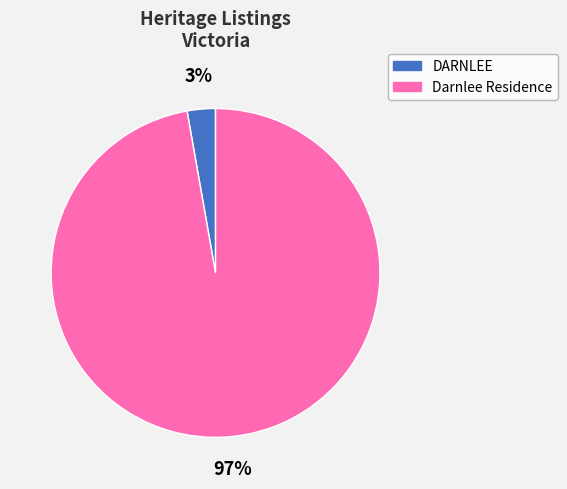

Between DARNLEE and Darnlee Residence, which is larger?

Darnlee Residence